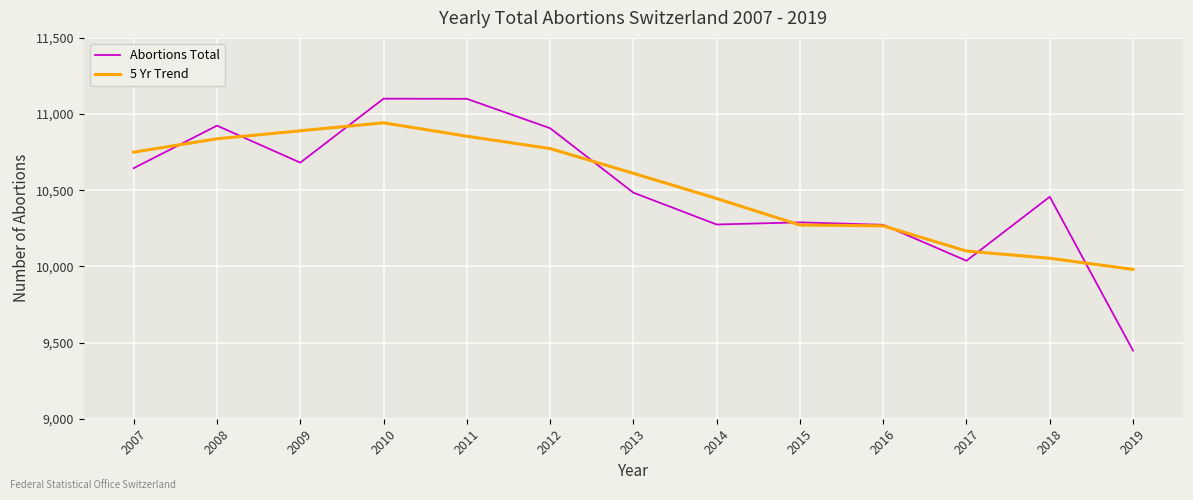

What is the total value across all series at 2010?

22043.6